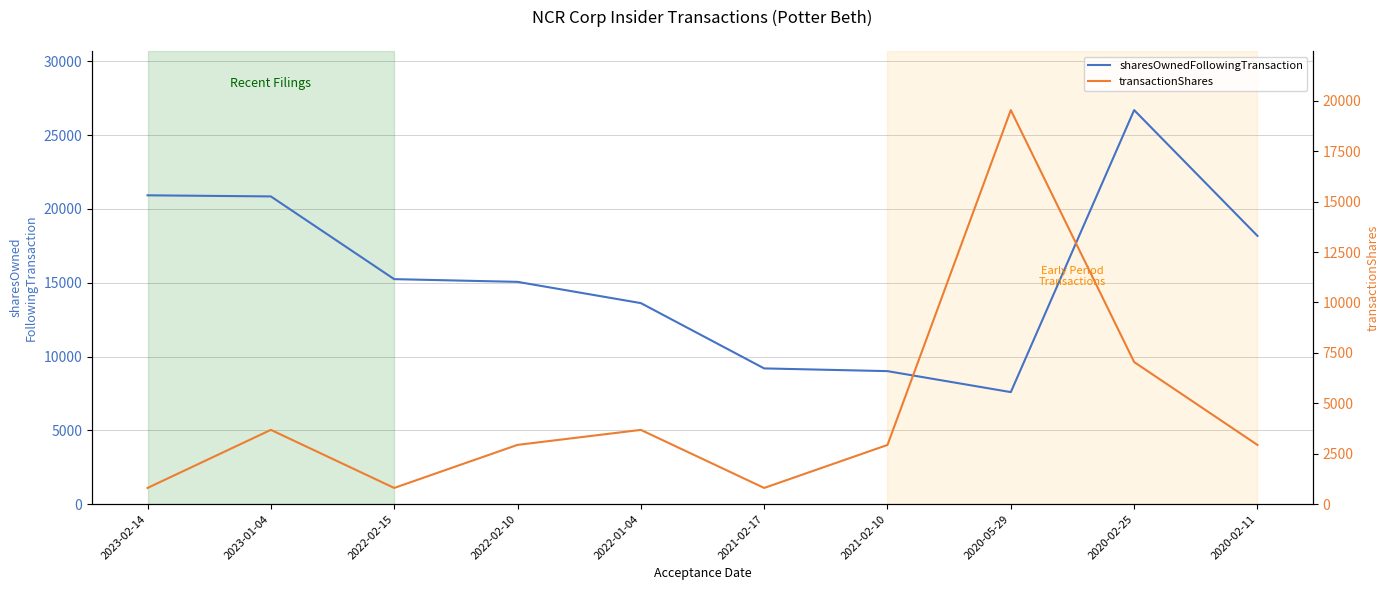

What position from the left is 2023-02-14?

1